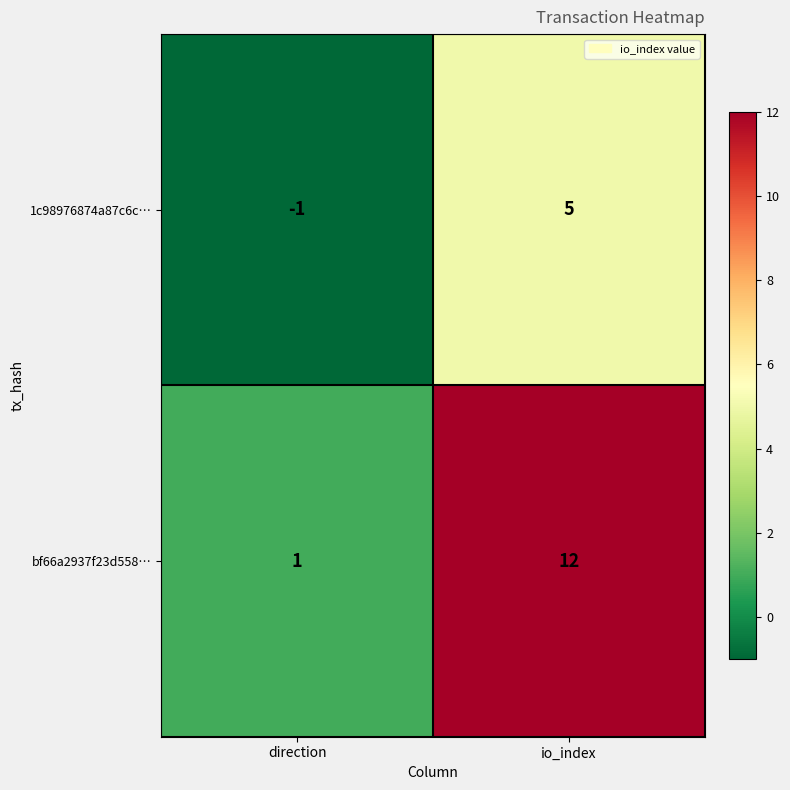

Which series has the largest total across all categories?

bf66a2937f23d558…